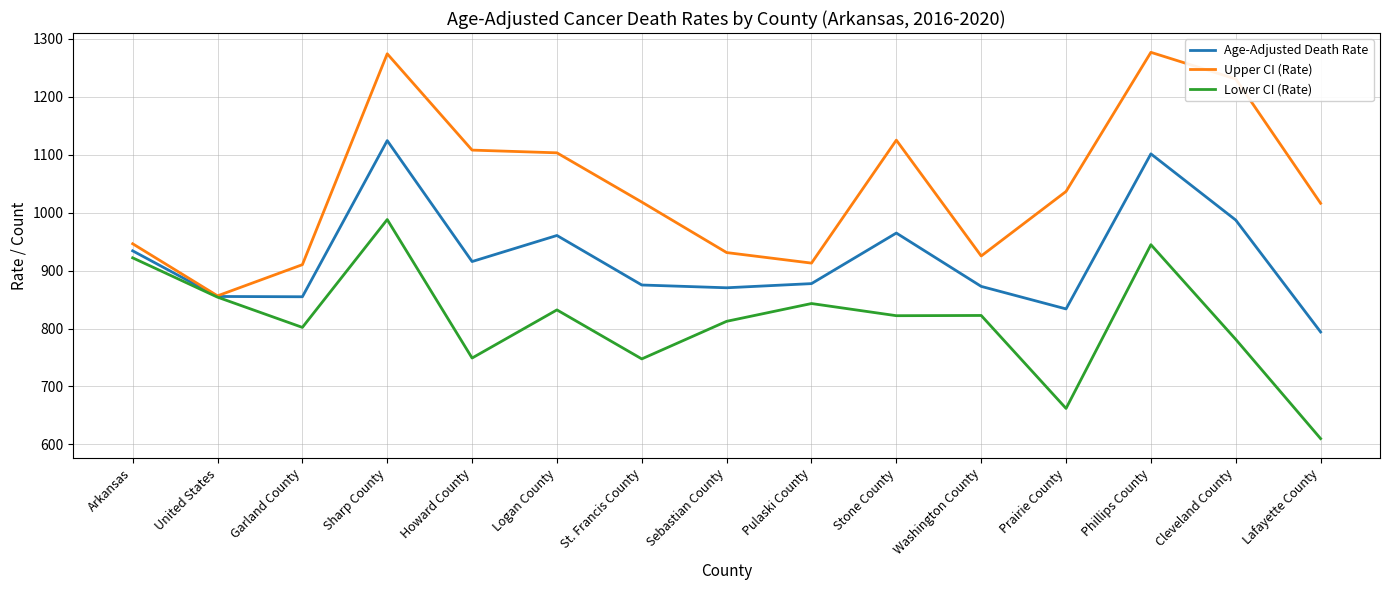

What is the minimum value shown in the chart?

610.0